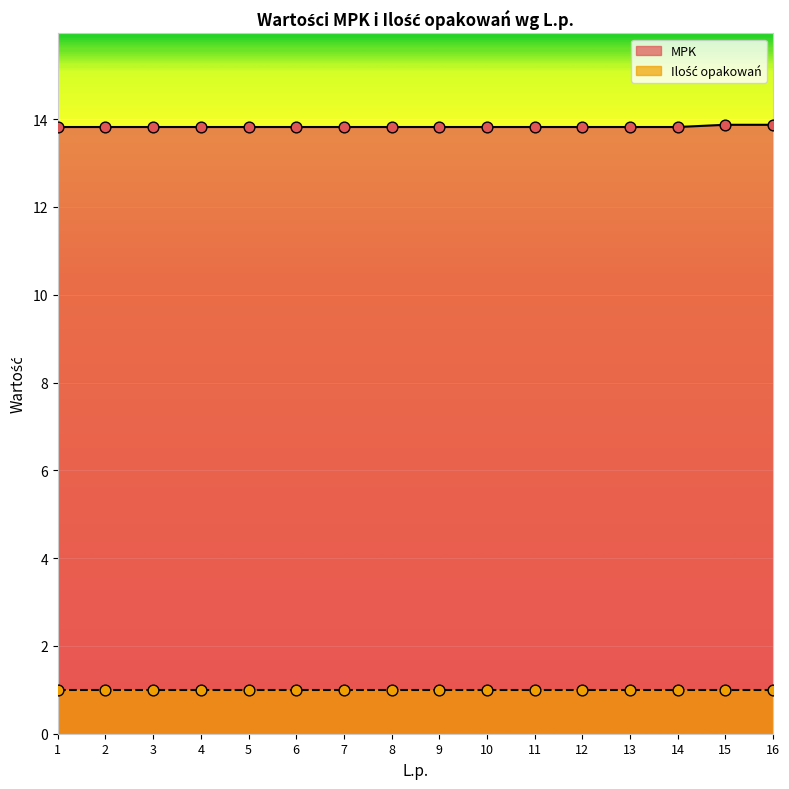

What is the change in value from 14 to 15?

+0.1